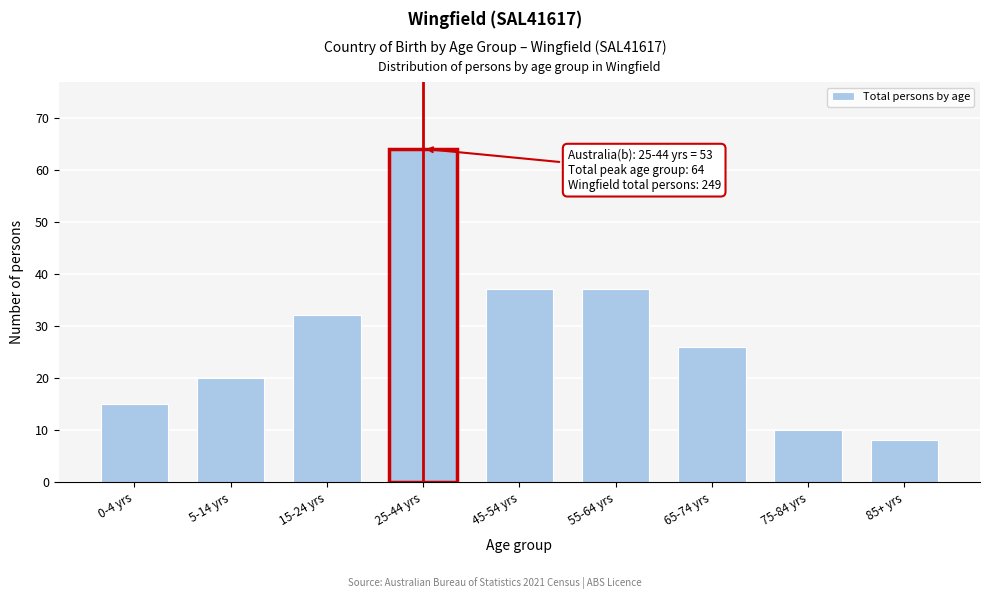

Reading left to right, list all the values displayed in this chart.

15	20	32	64	37	37	26	10	8